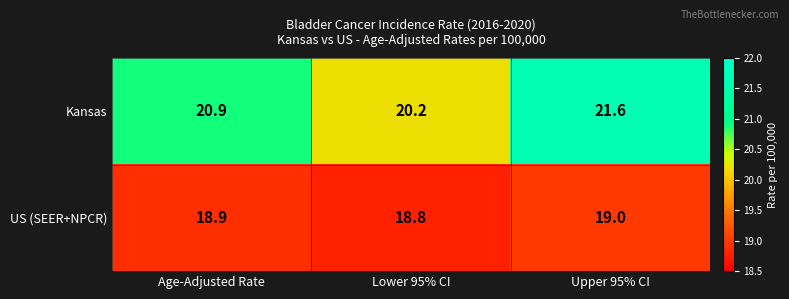

True or false: US (SEER+NPCR) has a value of 18.8 at Lower 95% CI.

True